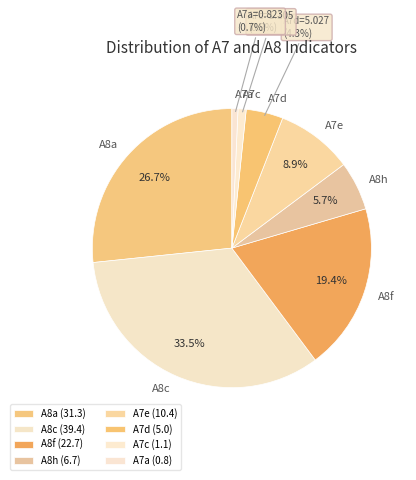

To the nearest percent, what portion does A7a represent?

1%